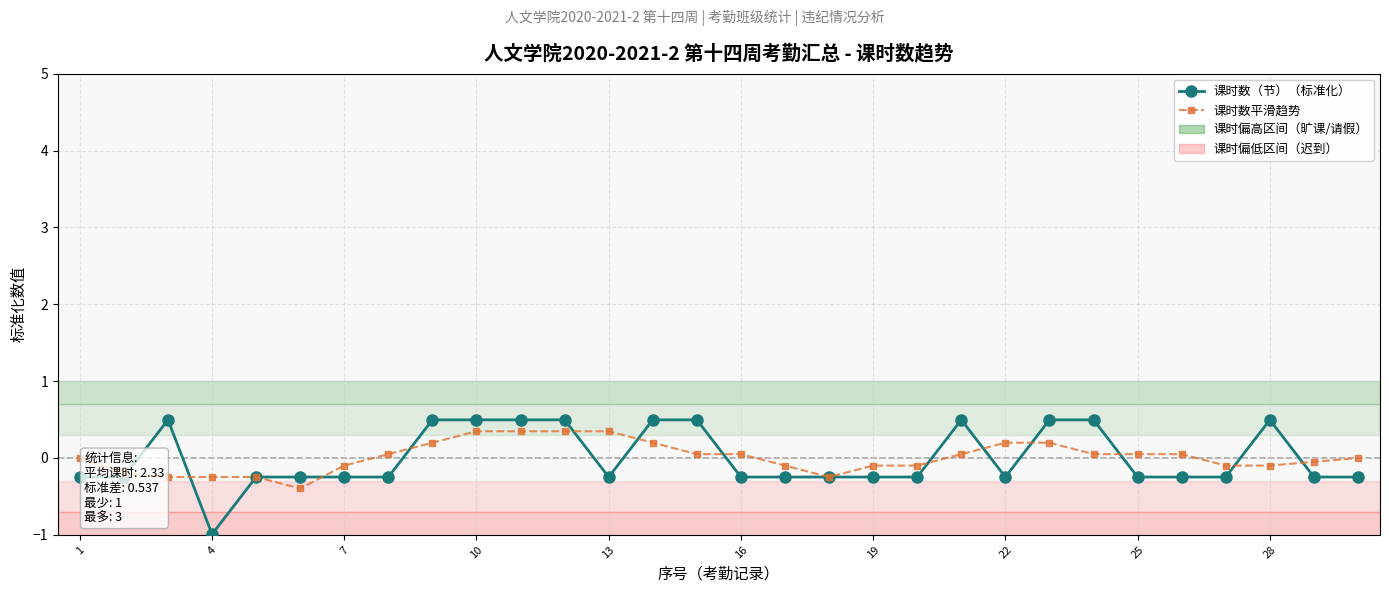

Which series has the widest spread of values?

课时数（节）（标准化）